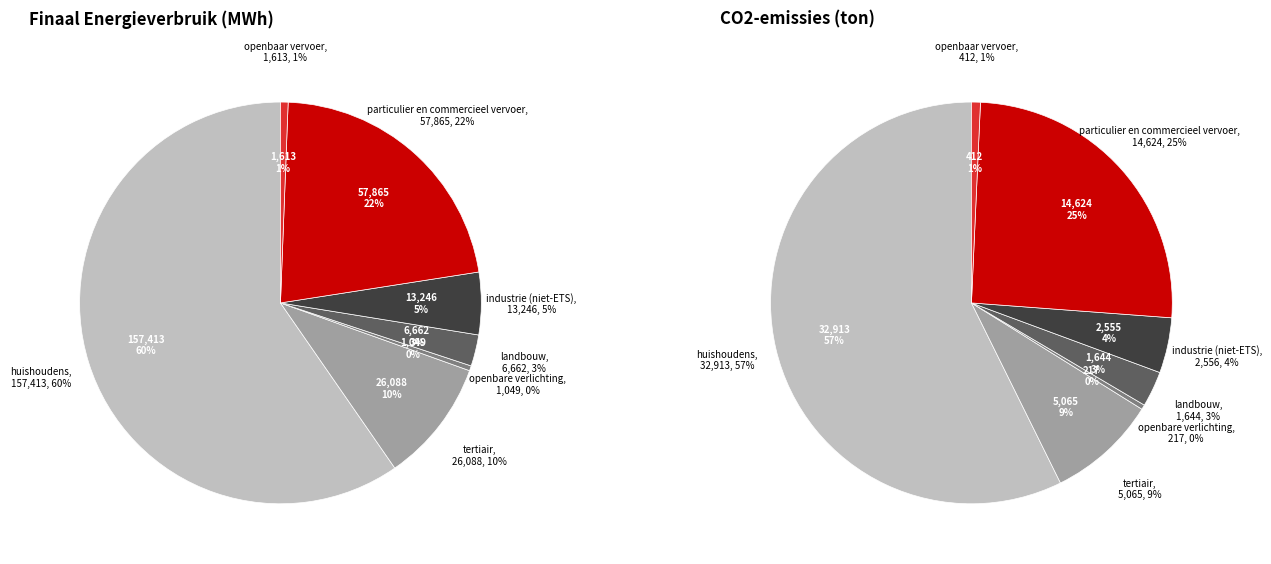

Is there any slice that represents more than half of the pie?

Yes